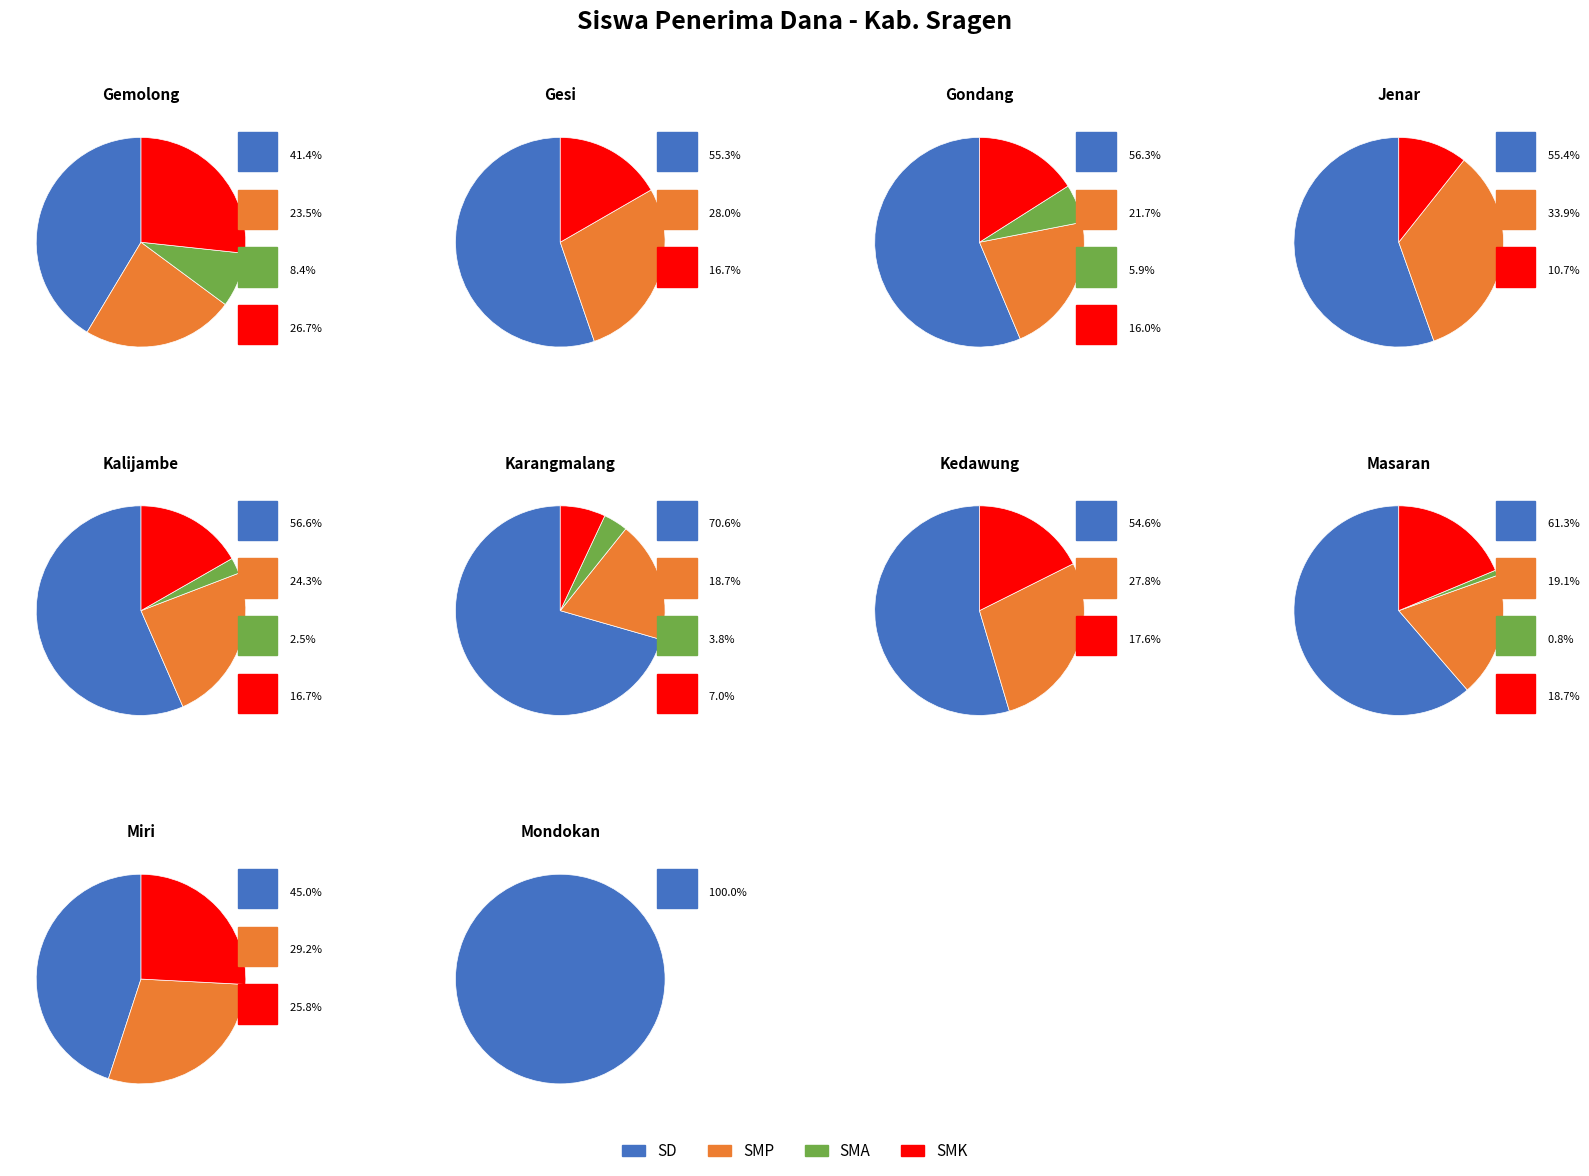

Is Gondang the majority of the pie?

No